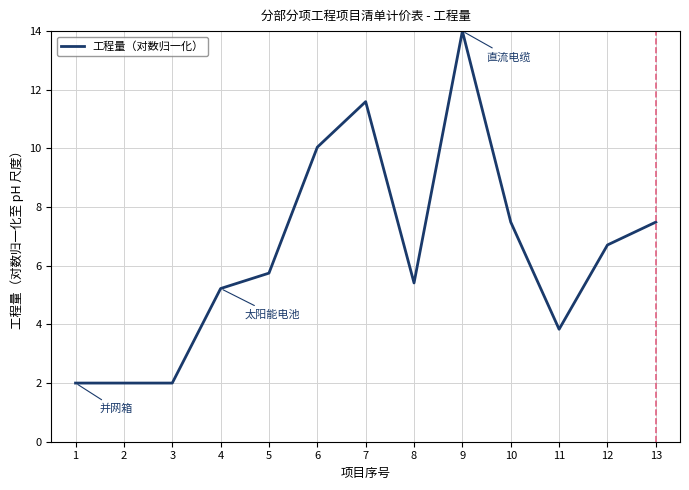

What is the greatest value displayed?

14.0